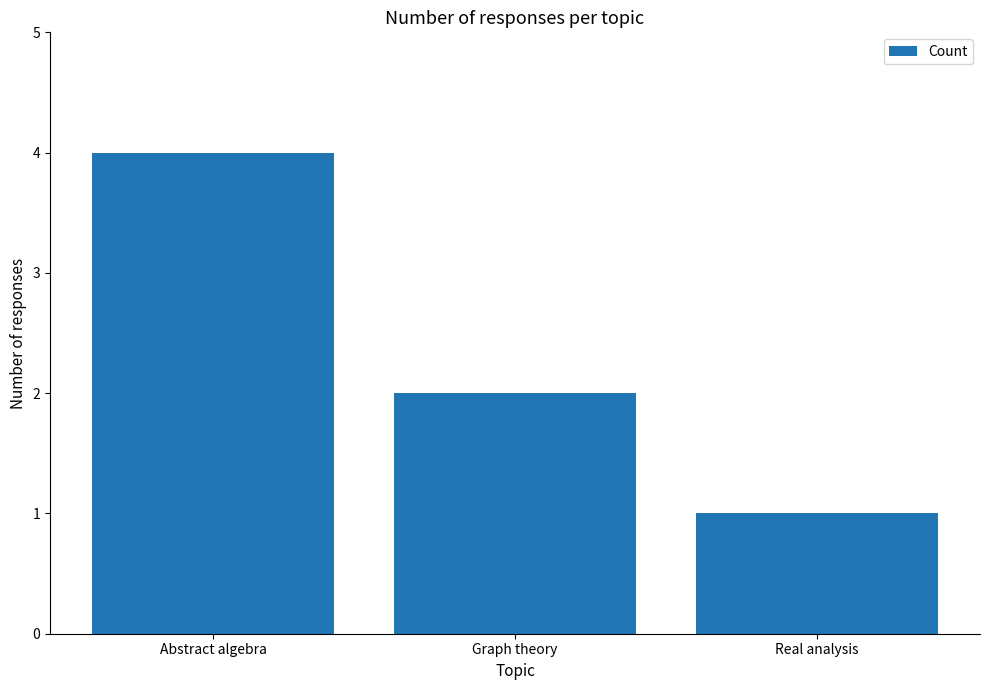

Does the chart contain stacked bars?

No